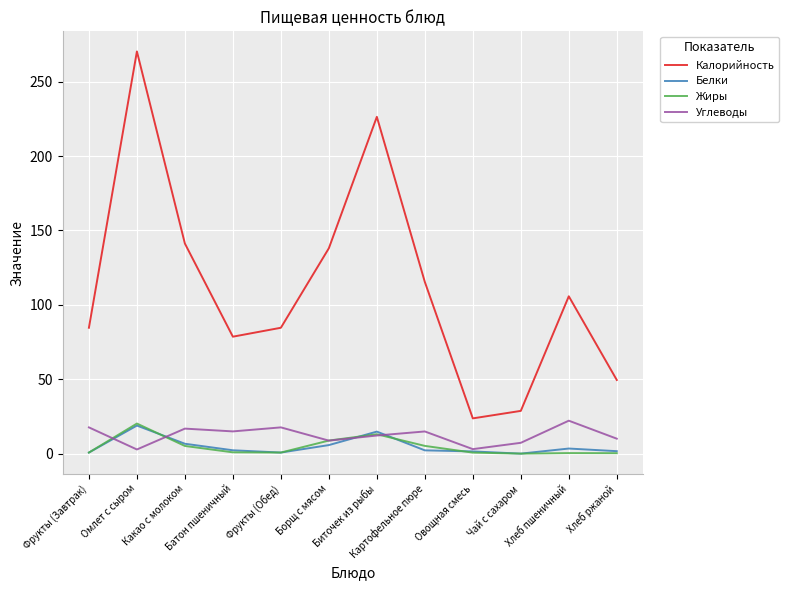

Which series has the largest range (max minus min)?

Калорийность